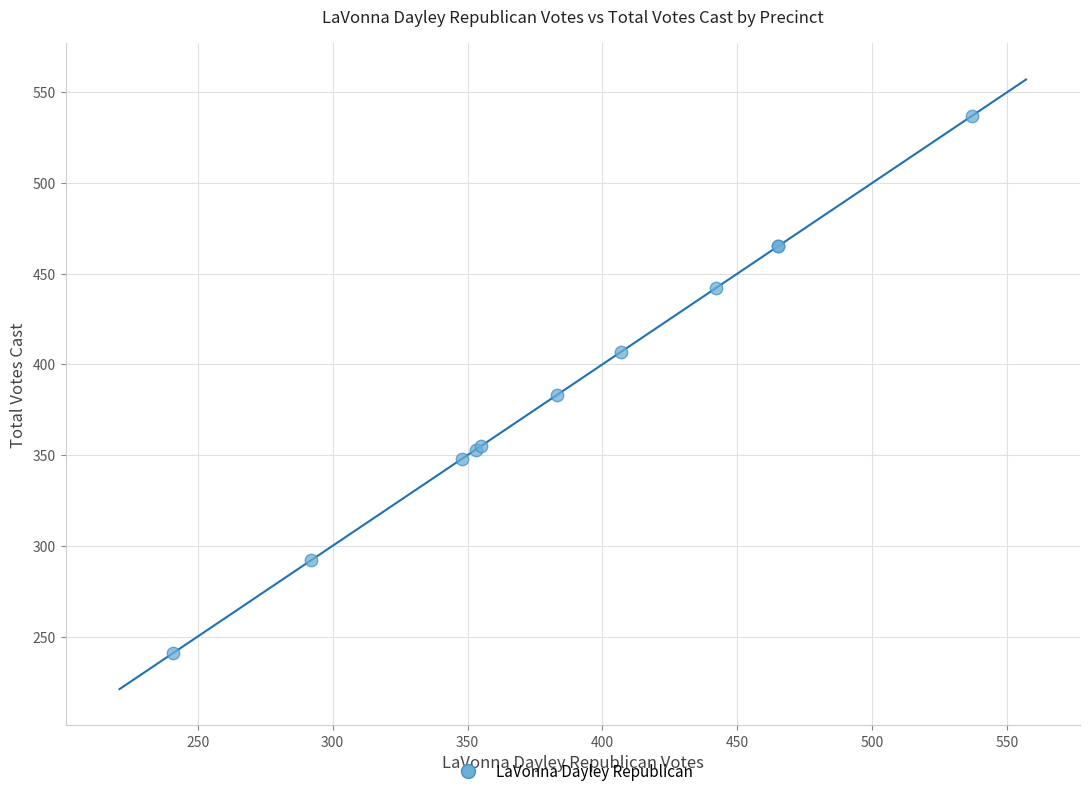

What Y value in the scatter plot is closest to 389?

383